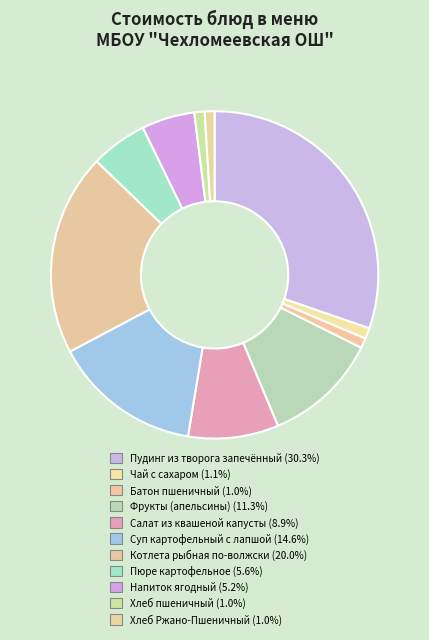

To the nearest percent, what percentage of the pie is Напиток ягодный?

5%